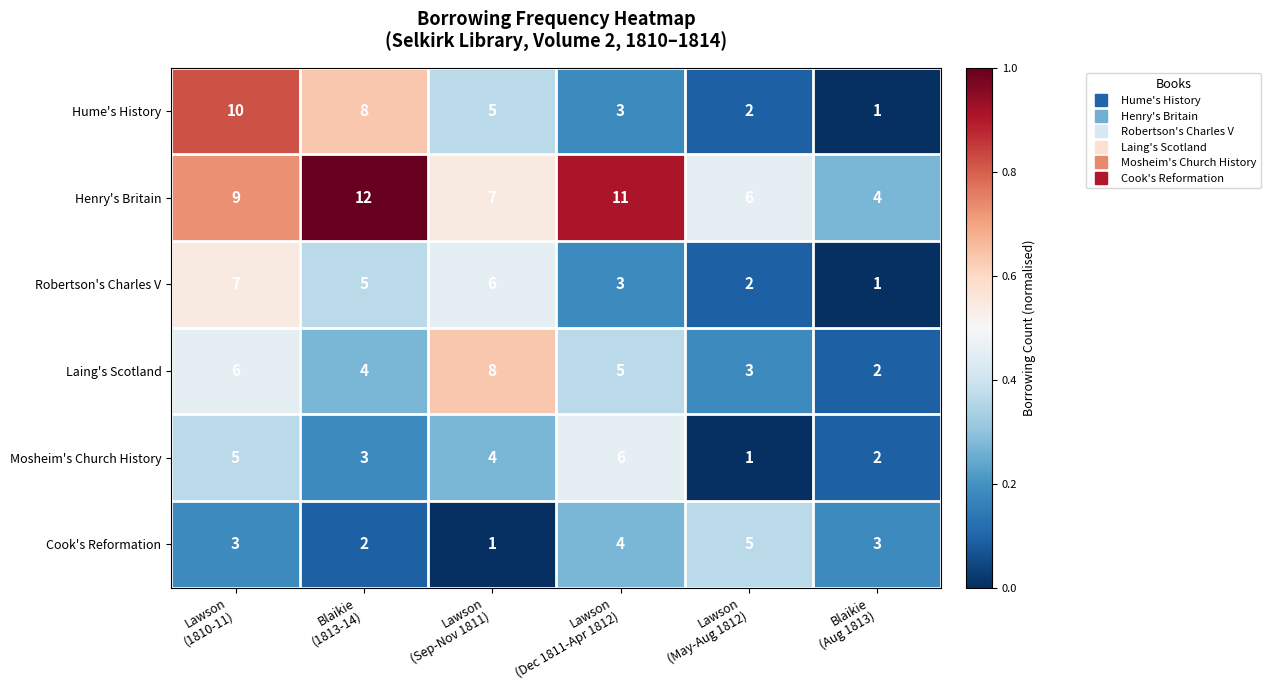

Rank the series at Blaikie
(1813-14) from highest to lowest value.

Henry's Britain, Hume's History, Robertson's Charles V, Laing's Scotland, Mosheim's Church History, Cook's Reformation